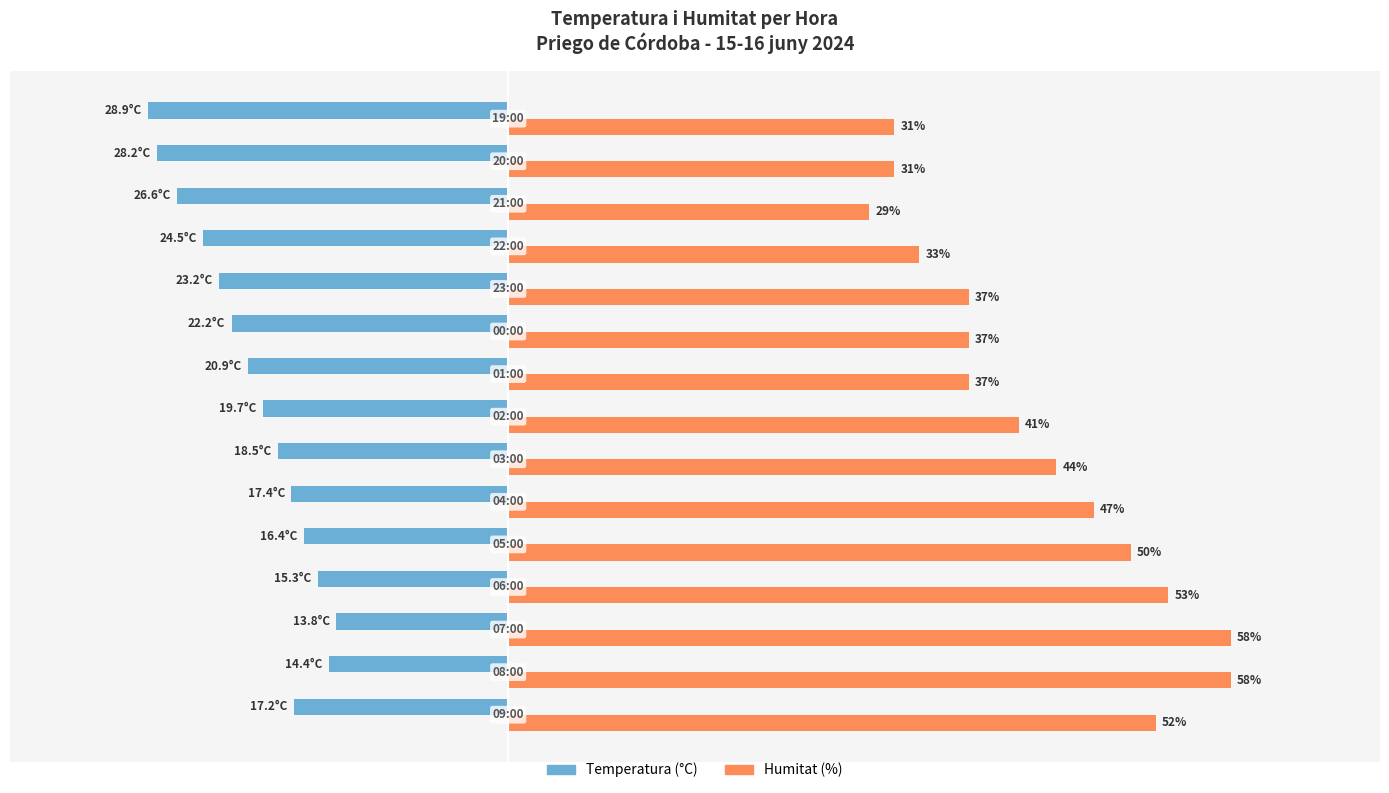

Rank the series by their average value, from lowest to highest.

Temperatura (°C), Humitat (%)